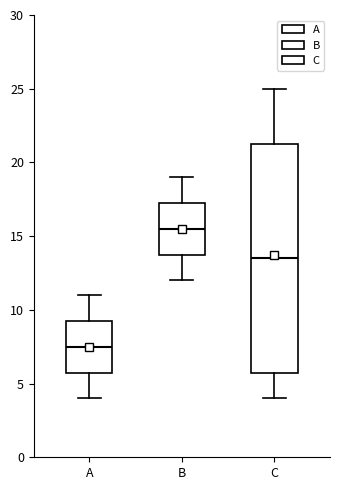

Comparing the boxes themselves (not the whiskers), which one is the tallest?

C